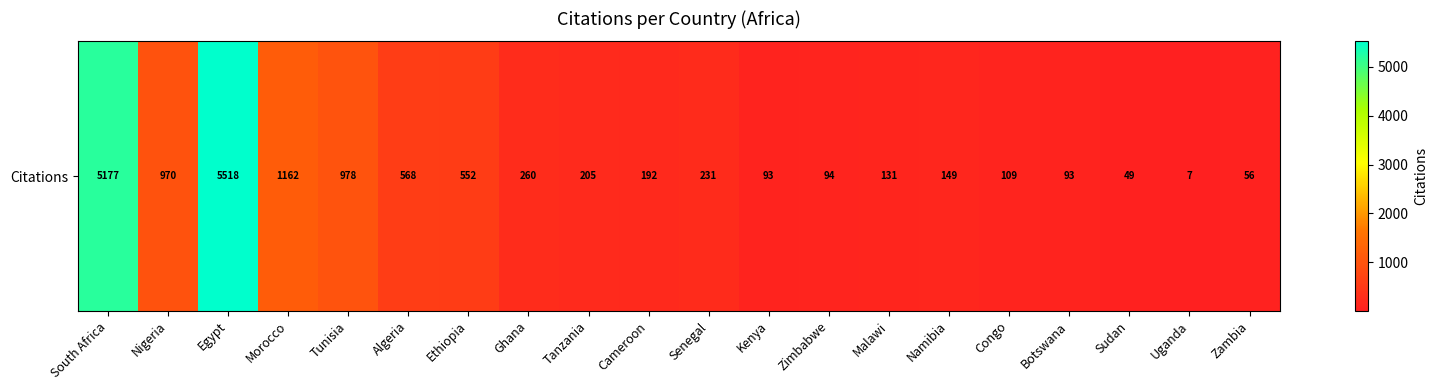

Between Malawi and South Africa, which is larger?

South Africa